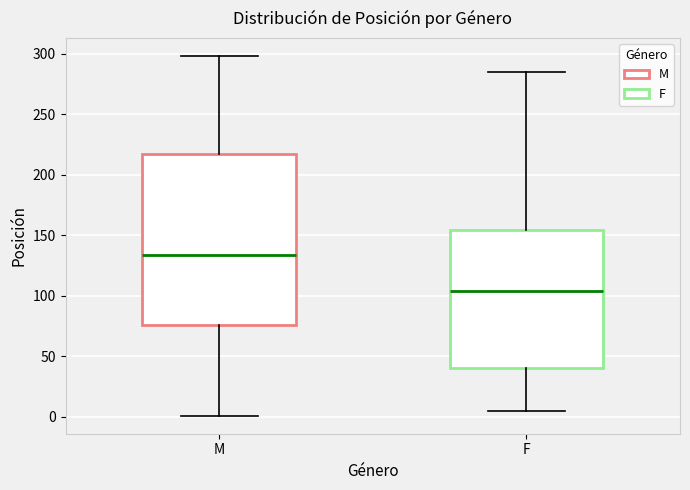

Where does the median line of the box for M sit on the y-axis? The values are not printed on the chart, so give them approximately, as read against the axis.

135